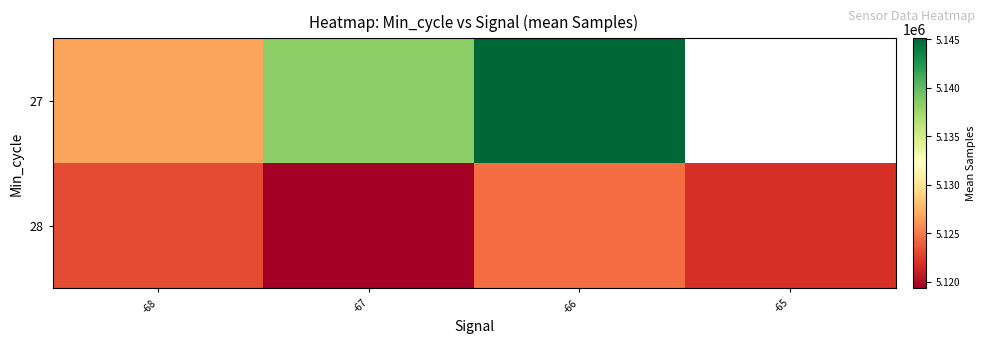

The 27 series shows 1953703.8 at -67. True or false?

False